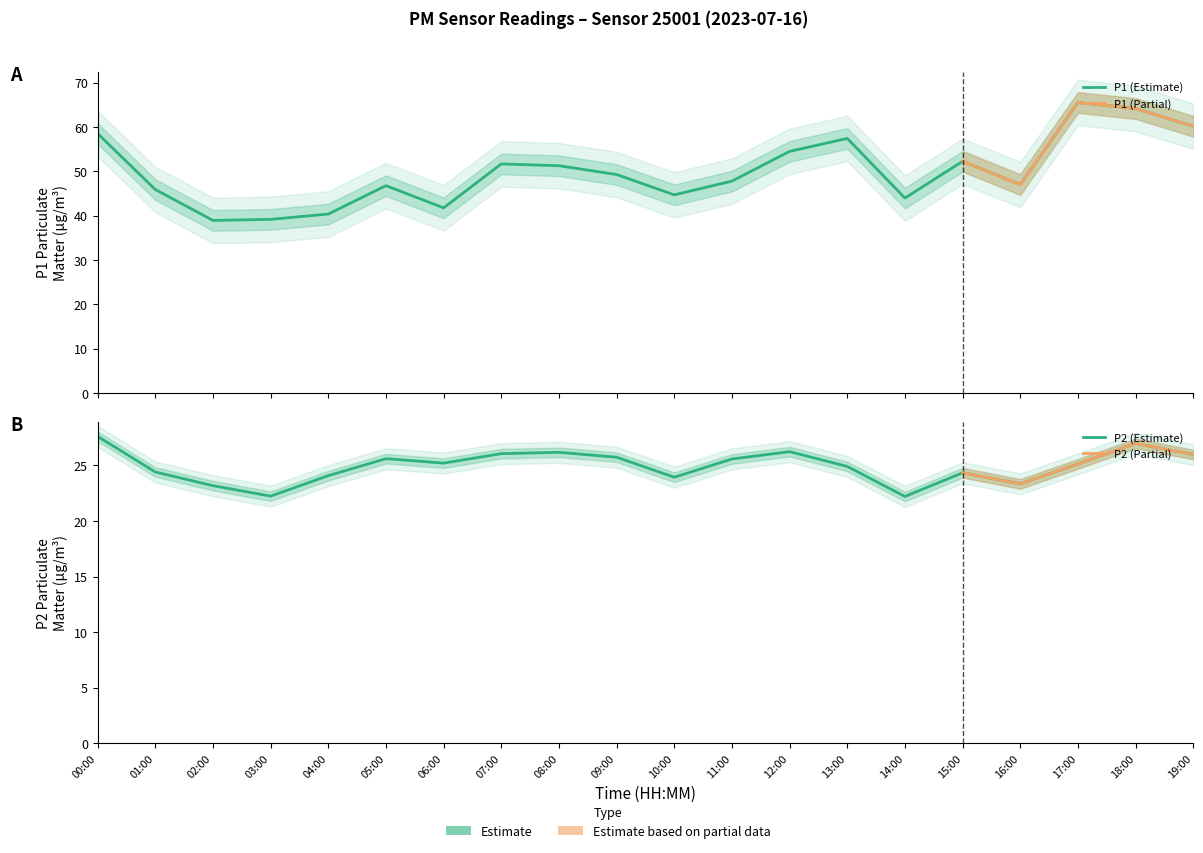

Reading right to left, extract all data points from this chart.

P1: 60.2	64.2	65.5	47.0	52.3	44.0	57.4	54.5	47.8	44.7	49.3	51.3	51.7	41.8	46.8	40.4	39.2	38.9	45.9	58.5
P2: 26.0	27.0	25.1	23.3	24.3	22.2	24.9	26.2	25.6	23.9	25.7	26.2	26.1	25.2	25.6	24.1	22.2	23.2	24.4	27.6